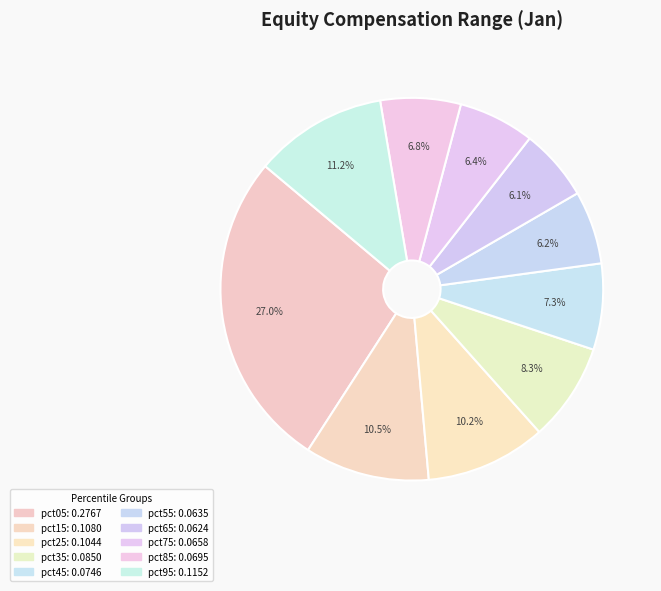

What is the change in value from pct05 to pct55?

-0.2